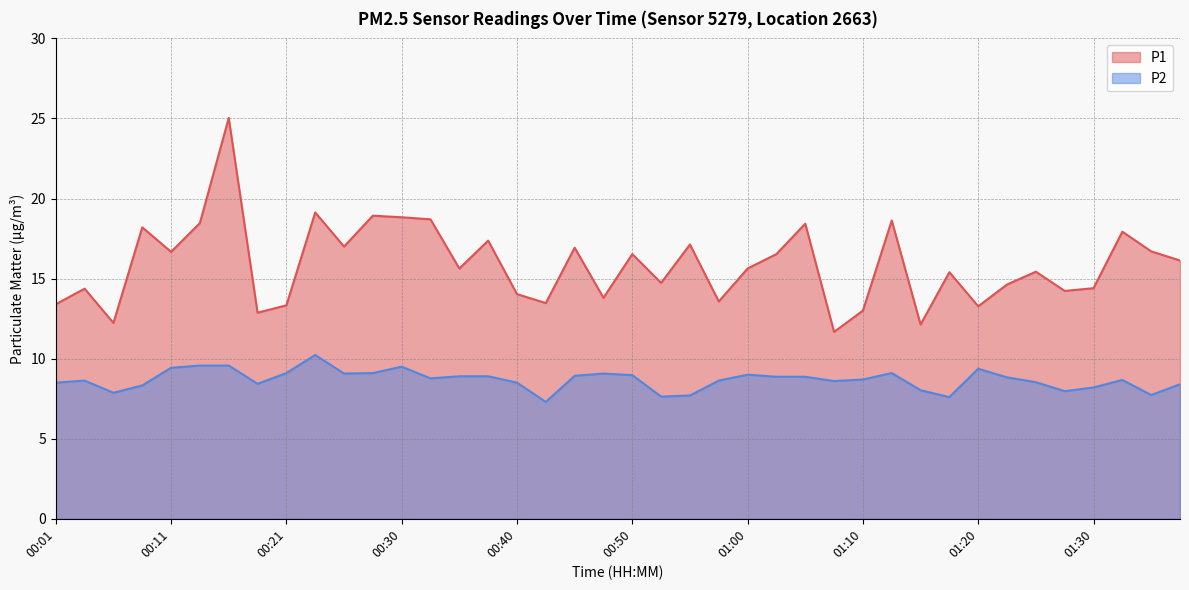

What position from the left is 00:16?

7